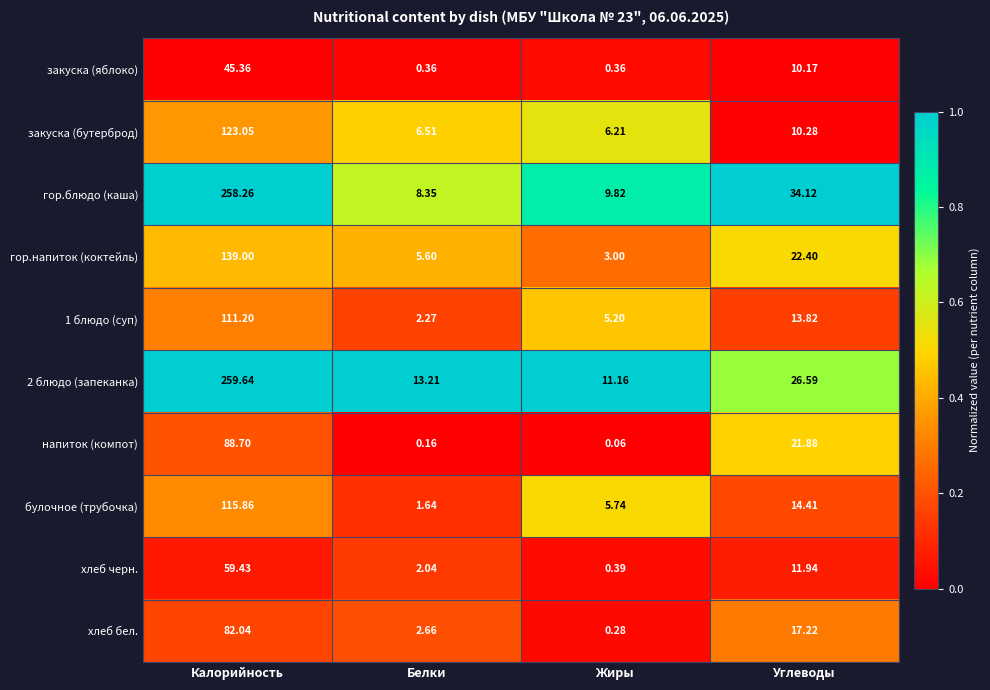

At which category is the sum across all series the highest?

Калорийность